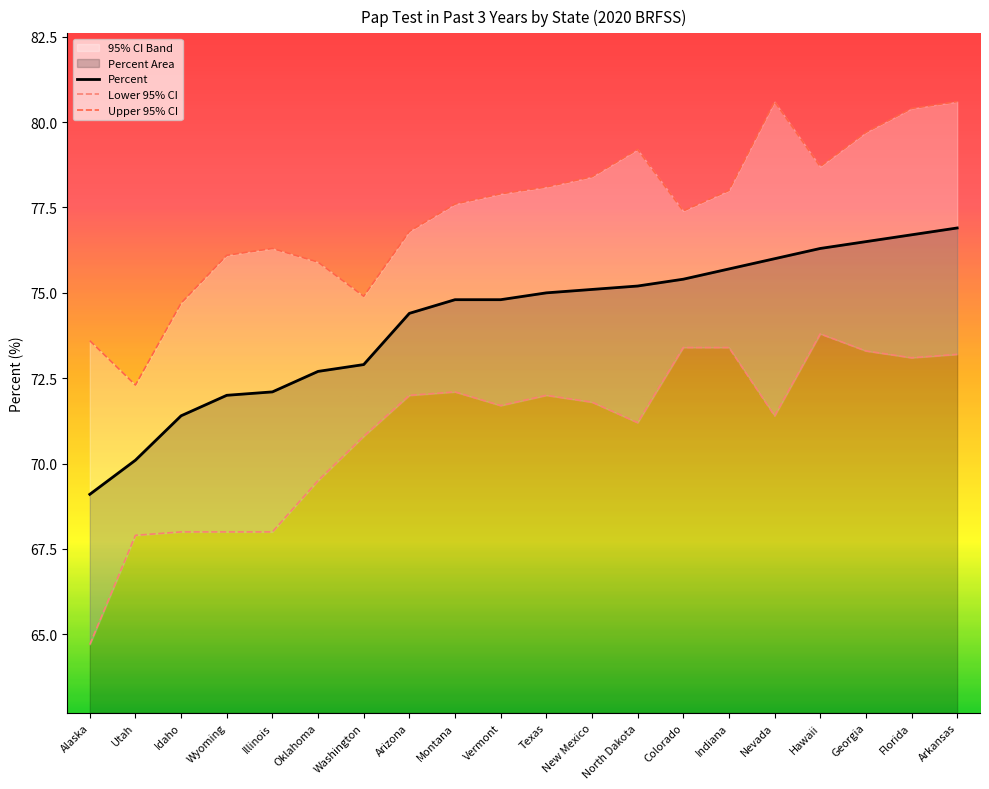

How many data points in Percent are less than 75?

10